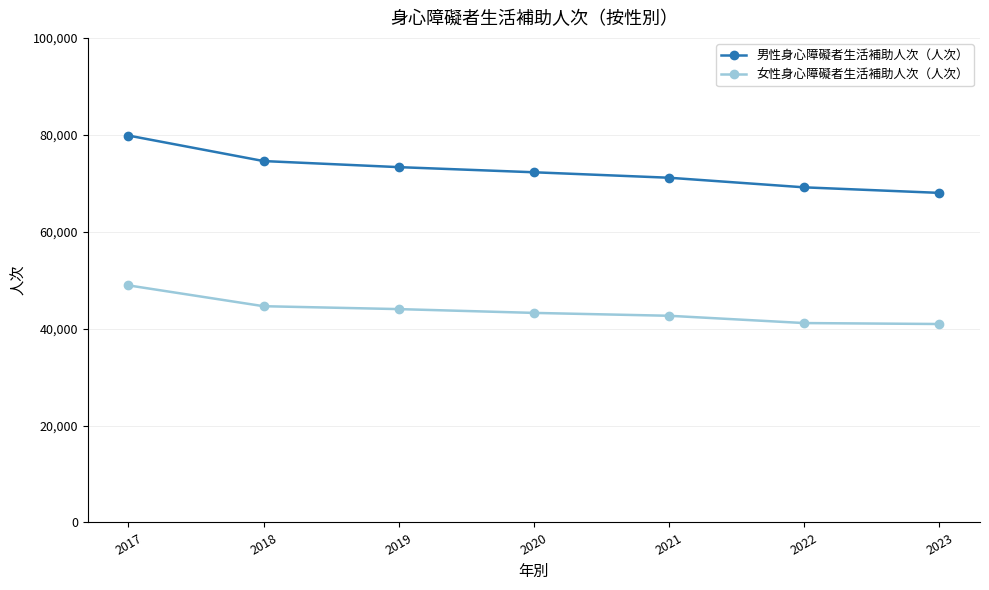

Which series has the largest range (max minus min)?

男性身心障礙者生活補助人次（人次）